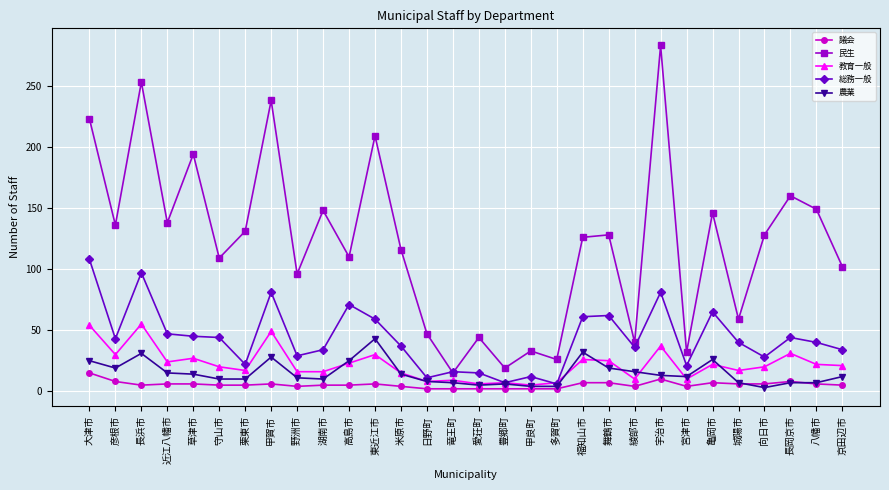

How many lines are shown in the chart?

5